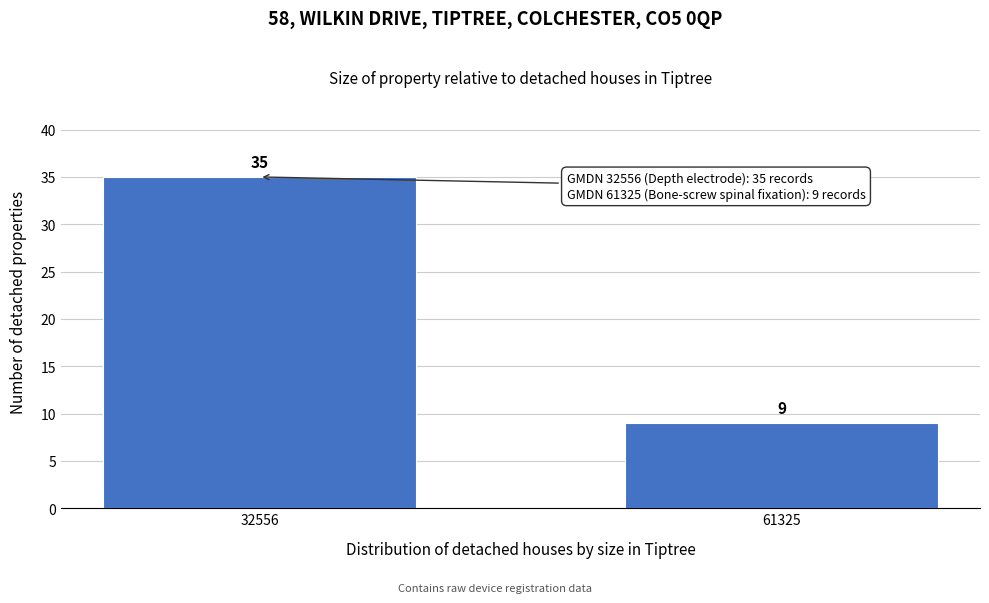

Reading left to right, extract all data points from this chart.

32556=35	61325=9